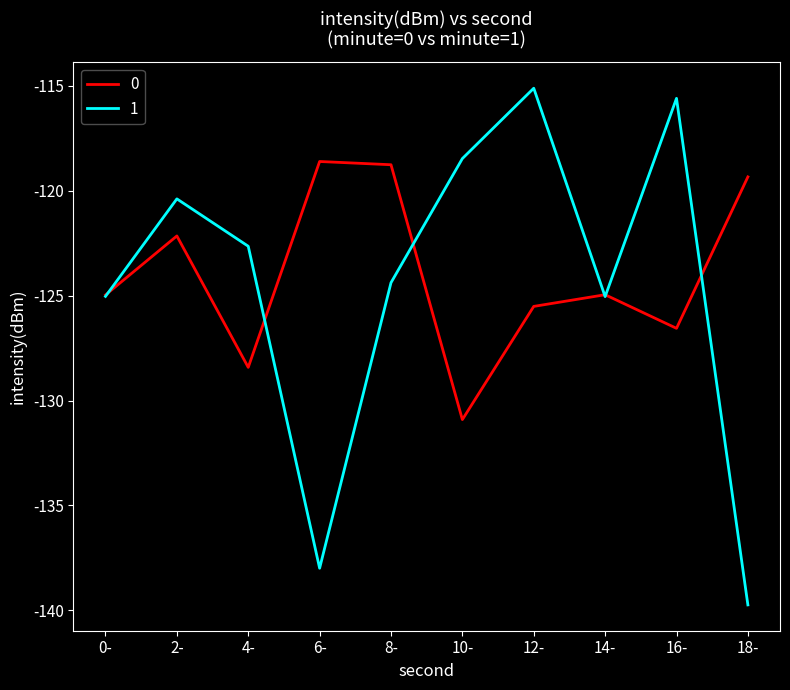

What position from the left is 2-?

2